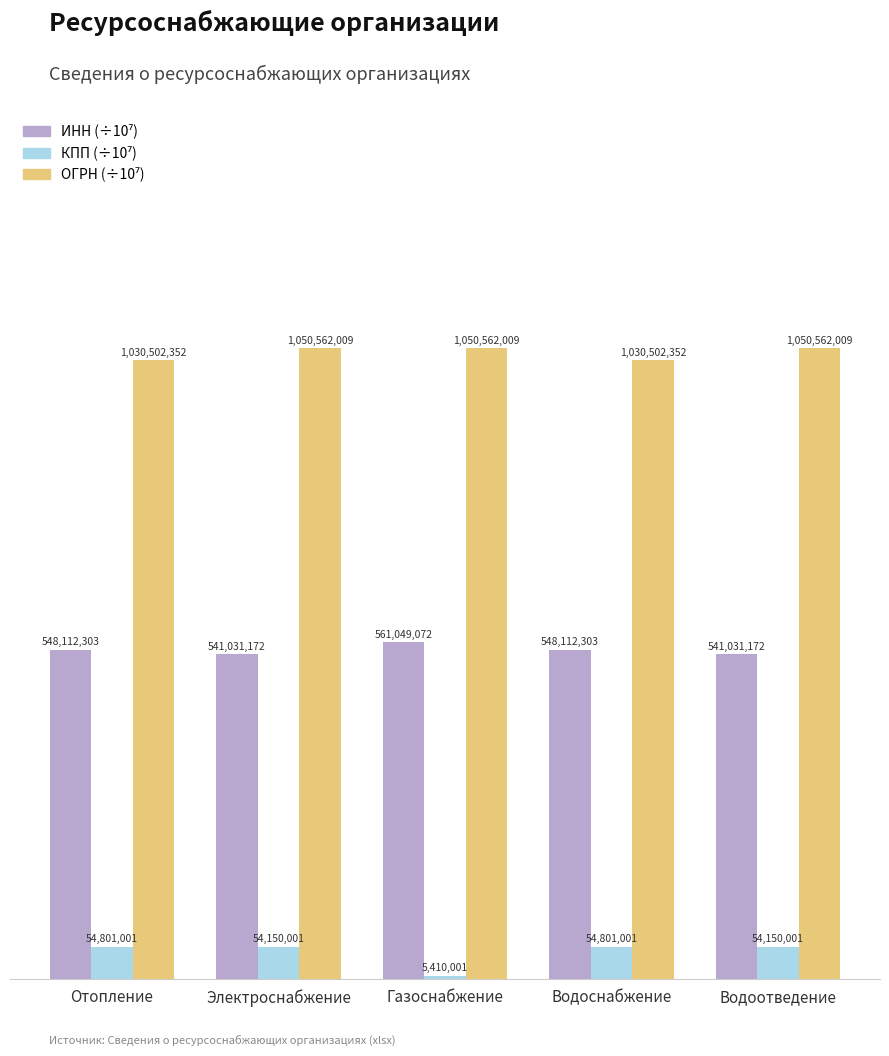

Reading left to right, what are all the values shown in this chart?

ИНН (÷10⁷): 54.8	54.1	56.1	54.8	54.1
КПП (÷10⁷): 5.5	5.4	0.5	5.5	5.4
ОГРН (÷10⁷): 103.1	105.1	105.1	103.1	105.1